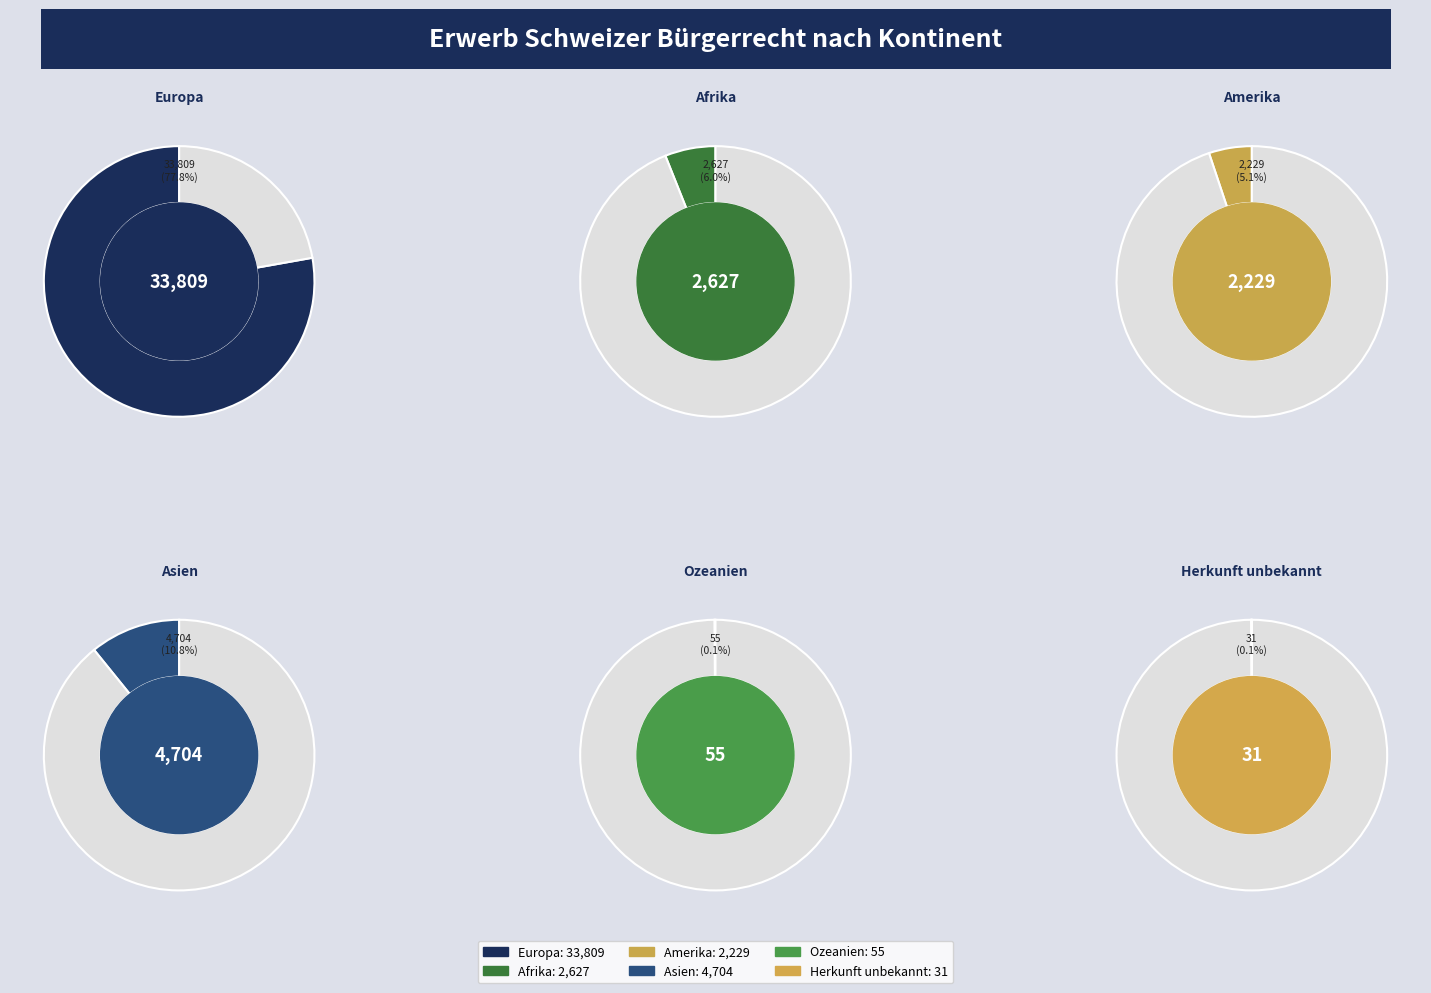

Between Ozeanien and Amerika, which is larger?

Amerika